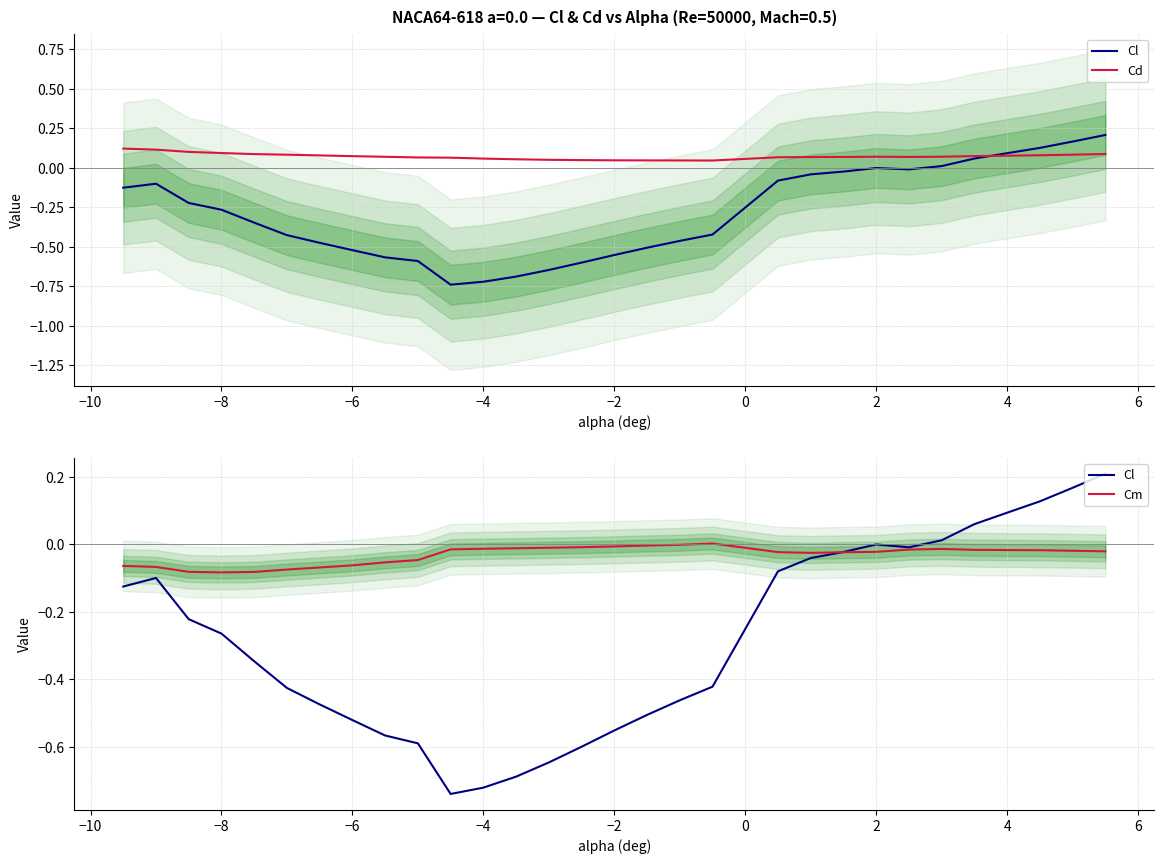

True or false: Cm has more than 0 points higher than both neighbors.

True